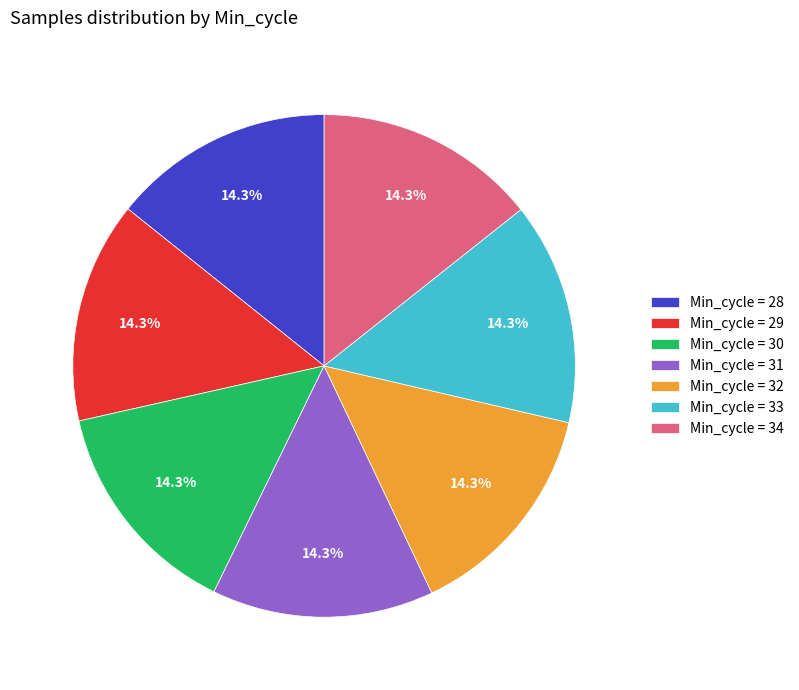

Is there any slice that represents more than half of the pie?

No